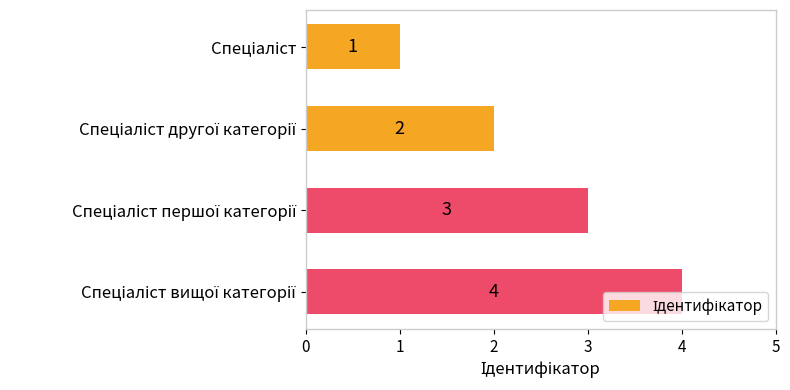

How many distinct data groups are displayed?

1